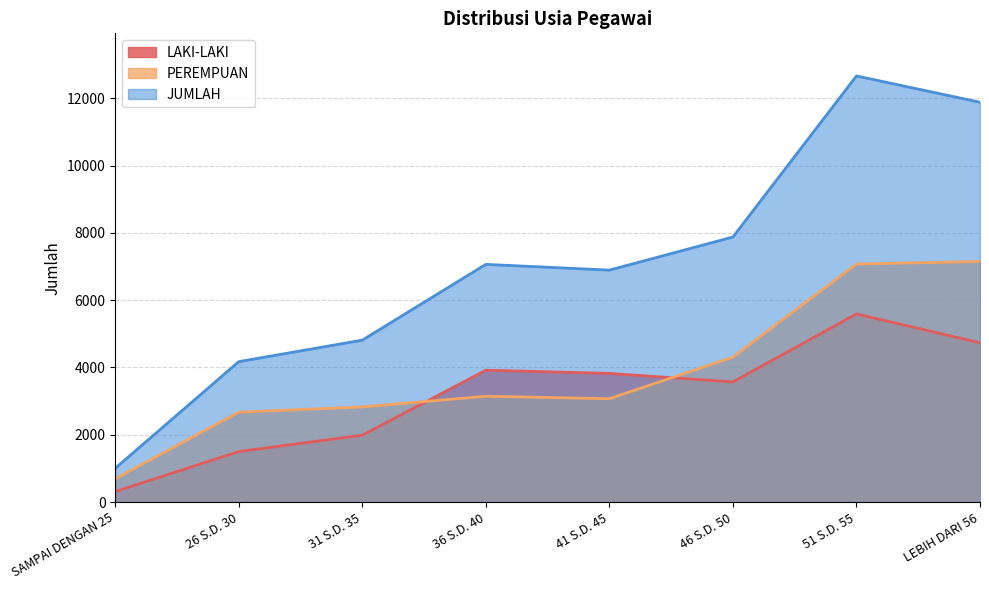

What is the difference between the PEREMPUAN values at SAMPAI DENGAN 25 and 51 S.D. 55?

6381